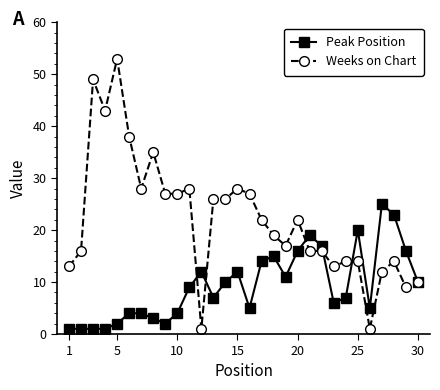

Which series has the largest total across all categories?

Weeks on Chart